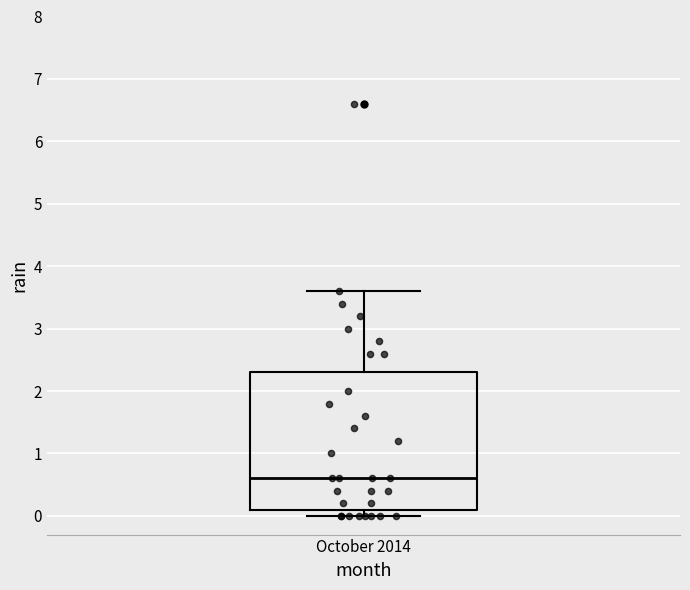

Transcribe this box plot: give where the median line is, the range the box spans, and where the two whiskers end, as read against the y-axis. The values are not printed on the chart, so give them approximately, as read against the axis.

median 0.6, box 0.1 to 2.3, whiskers 0.0 to 3.6